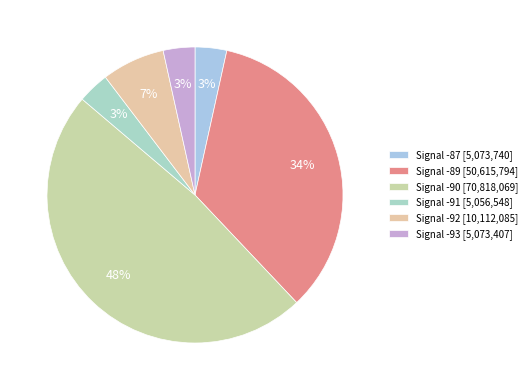

Is there any slice that represents more than half of the pie?

No